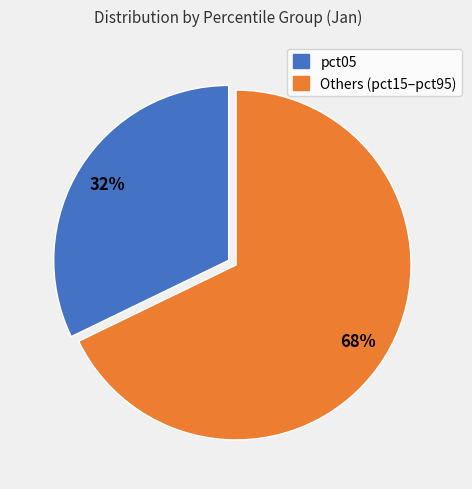

To the nearest percent, what is the difference between the largest and smallest slice percentages?

36%